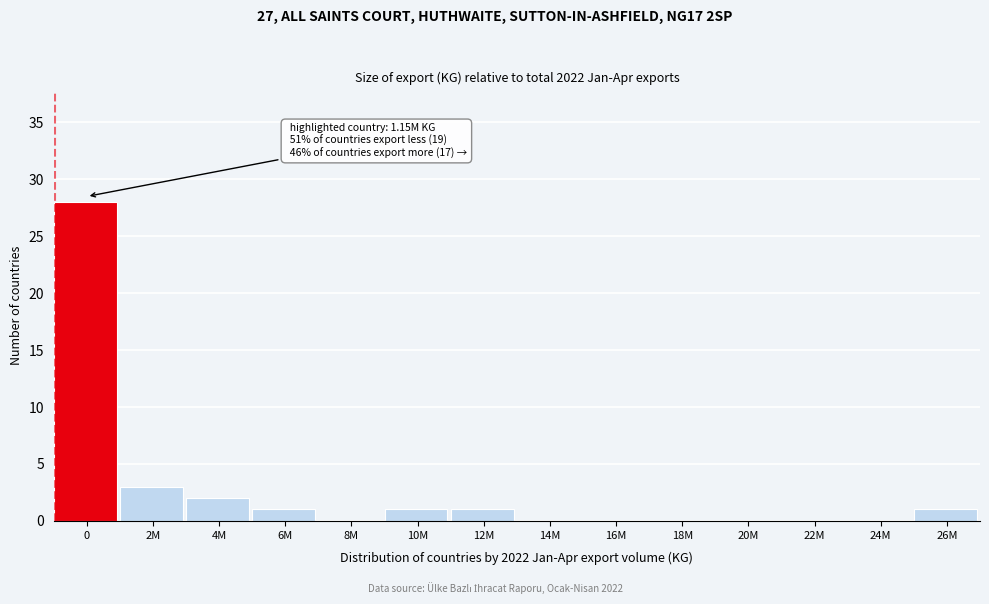

The value at 14M is 0. True or false?

True